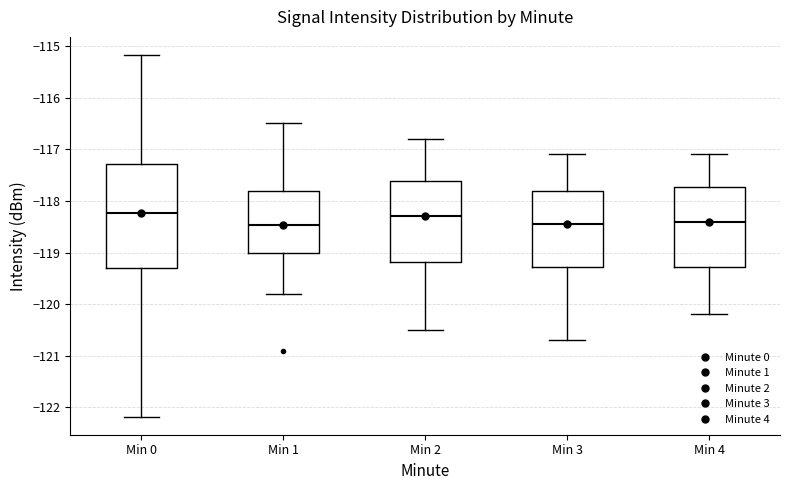

Comparing the boxes themselves (not the whiskers), which one is the tallest?

Min 0